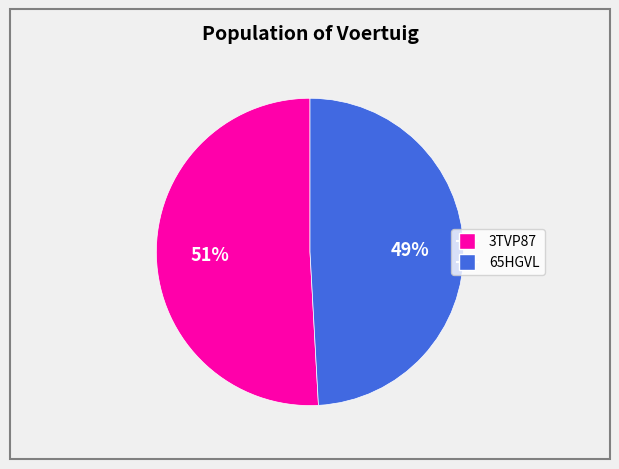

To the nearest percent, what percentage of the pie is 65HGVL?

49%